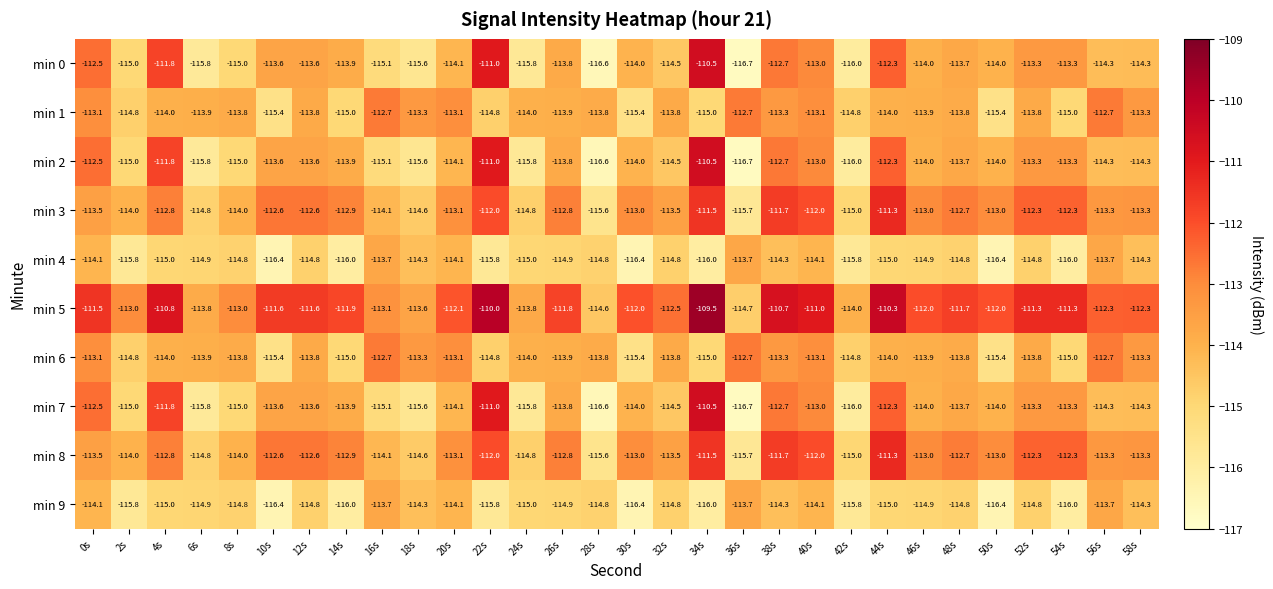

What is the difference between the highest and lowest values at 42s?

2.0